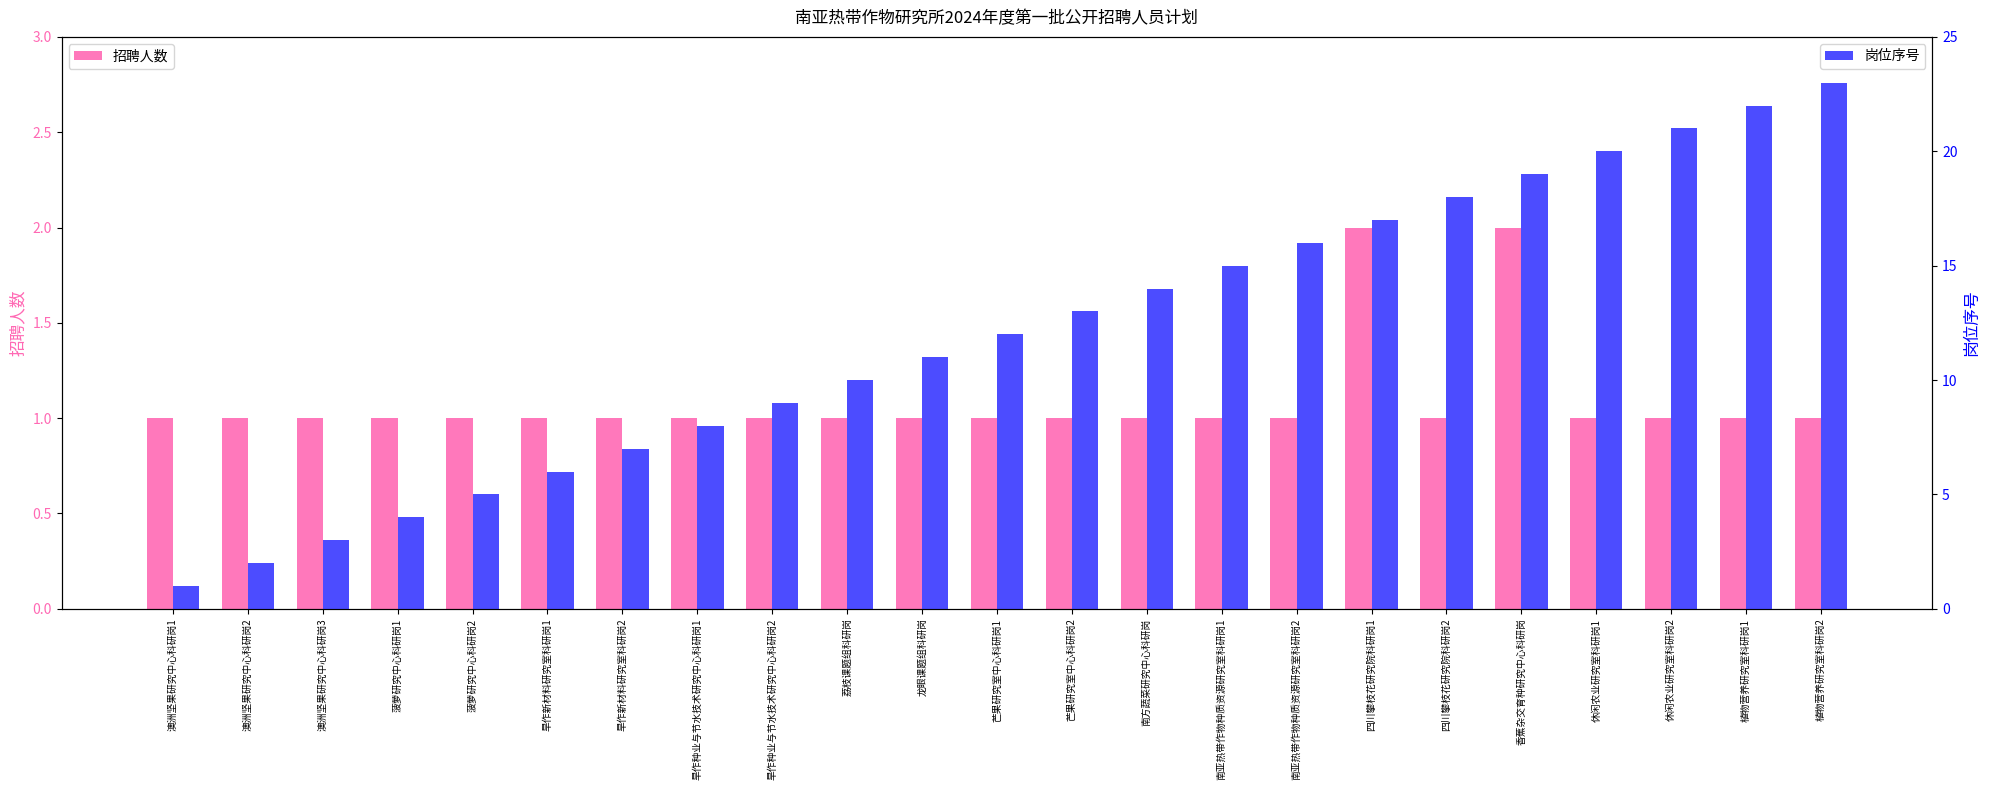

Reading left to right, extract all data points from this chart.

招聘人数: 澳洲坚果研究中心科研岗1=1	澳洲坚果研究中心科研岗2=1	澳洲坚果研究中心科研岗3=1	菠萝研究中心科研岗1=1	菠萝研究中心科研岗2=1	旱作新材料研究室科研岗1=1	旱作新材料研究室科研岗2=1	旱作种业与节水技术研究中心科研岗1=1	旱作种业与节水技术研究中心科研岗2=1	荔枝课题组科研岗=1	龙眼课题组科研岗=1	芒果研究室中心科研岗1=1	芒果研究室中心科研岗2=1	南方蔬菜研究中心科研岗=1	南亚热带作物种质资源研究室科研岗1=1	南亚热带作物种质资源研究室科研岗2=1	四川攀枝花研究院科研岗1=2	四川攀枝花研究院科研岗2=1	香蕉杂交育种研究中心科研岗=2	休闲农业研究室科研岗1=1	休闲农业研究室科研岗2=1	植物营养研究室科研岗1=1	植物营养研究室科研岗2=1
岗位序号: 澳洲坚果研究中心科研岗1=1	澳洲坚果研究中心科研岗2=2	澳洲坚果研究中心科研岗3=3	菠萝研究中心科研岗1=4	菠萝研究中心科研岗2=5	旱作新材料研究室科研岗1=6	旱作新材料研究室科研岗2=7	旱作种业与节水技术研究中心科研岗1=8	旱作种业与节水技术研究中心科研岗2=9	荔枝课题组科研岗=10	龙眼课题组科研岗=11	芒果研究室中心科研岗1=12	芒果研究室中心科研岗2=13	南方蔬菜研究中心科研岗=14	南亚热带作物种质资源研究室科研岗1=15	南亚热带作物种质资源研究室科研岗2=16	四川攀枝花研究院科研岗1=17	四川攀枝花研究院科研岗2=18	香蕉杂交育种研究中心科研岗=19	休闲农业研究室科研岗1=20	休闲农业研究室科研岗2=21	植物营养研究室科研岗1=22	植物营养研究室科研岗2=23